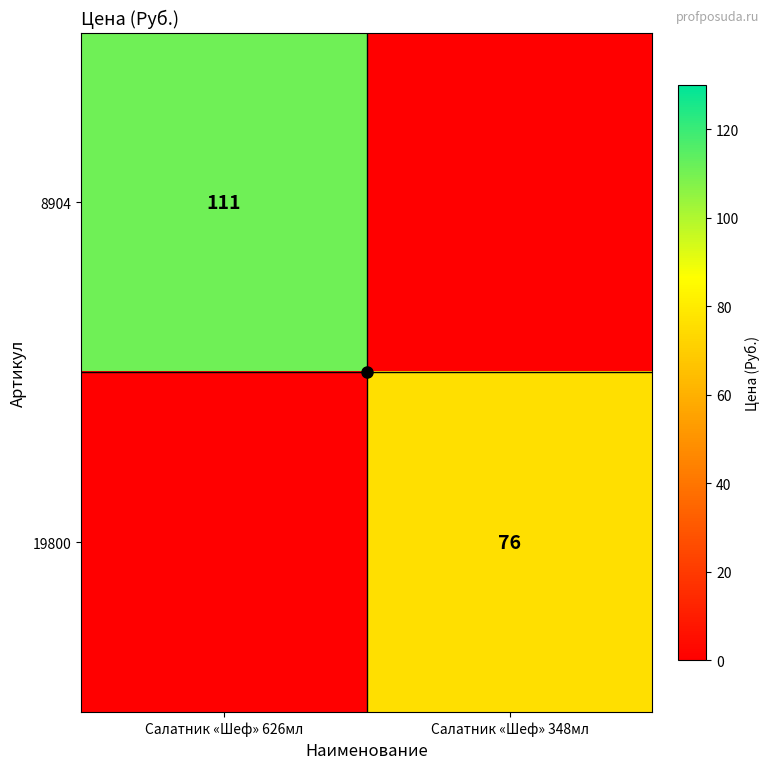

True or false: 8904 has a value of 111 at Салатник «Шеф» 626мл.

True